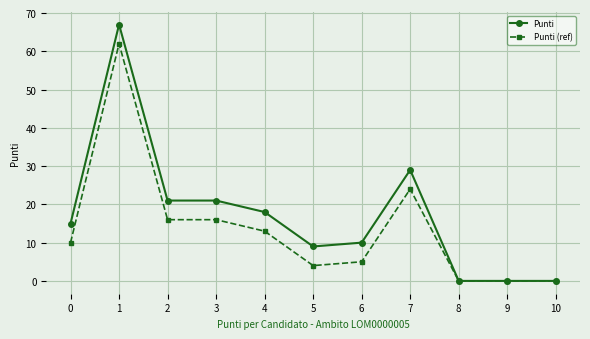

What is the value of the Punti (ref) point at the 5th from the left?

13